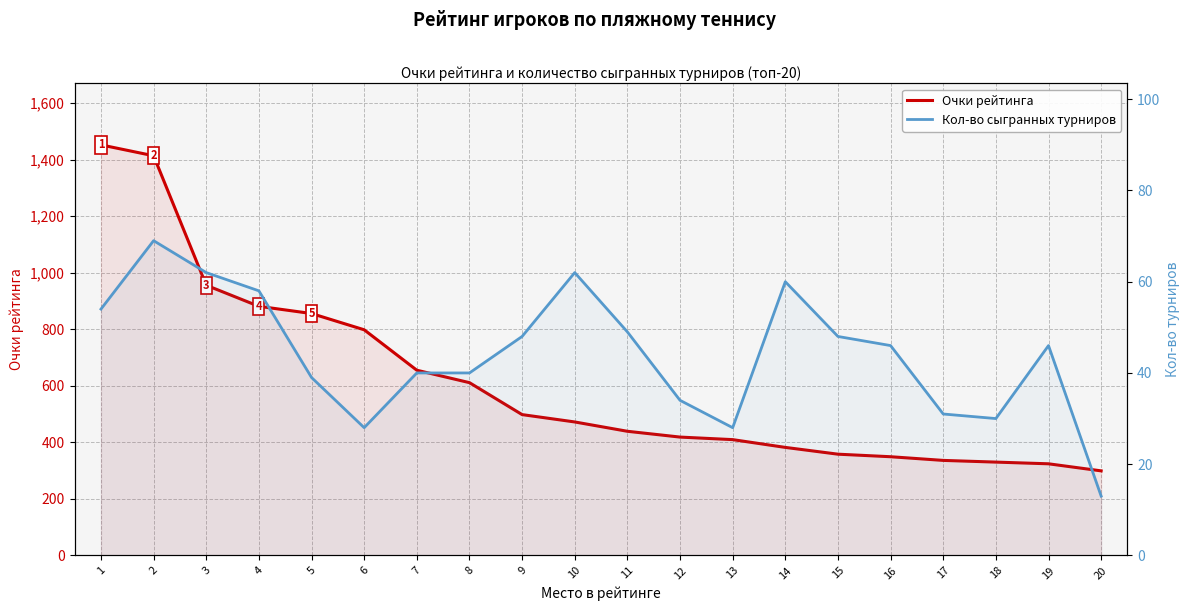

Count the number of data series in this chart.

2